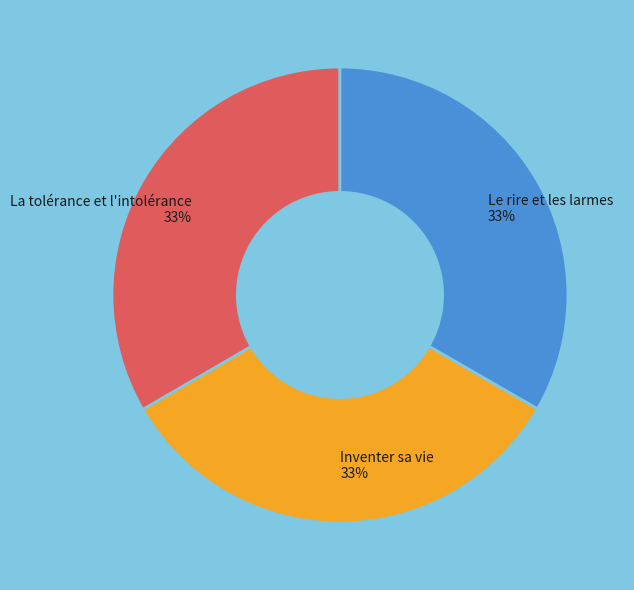

Count the number of slices in the pie.

3